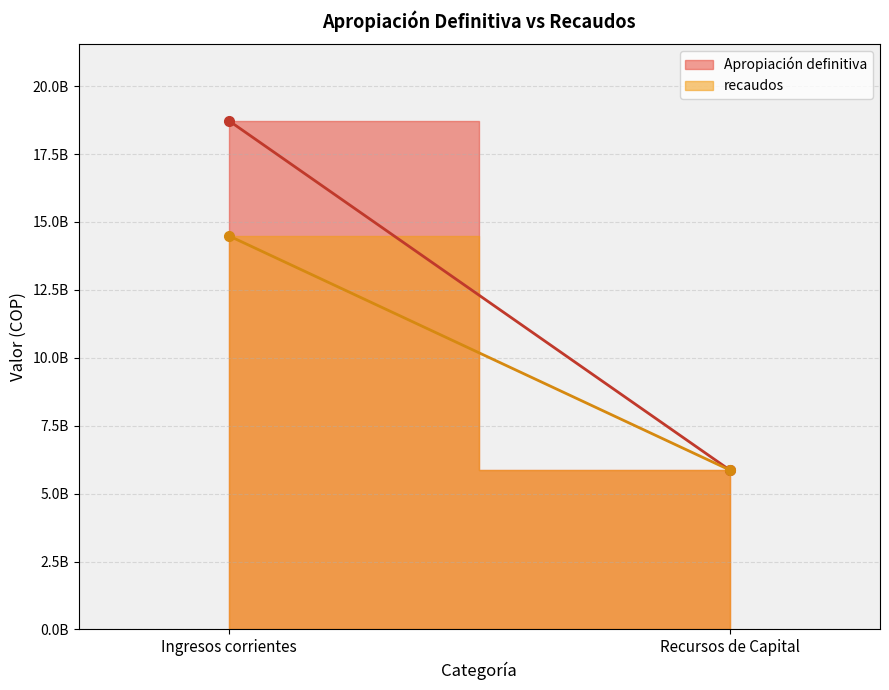

True or false: Apropiación definitiva has a value of 3204472867 at Recursos de Capital.

False